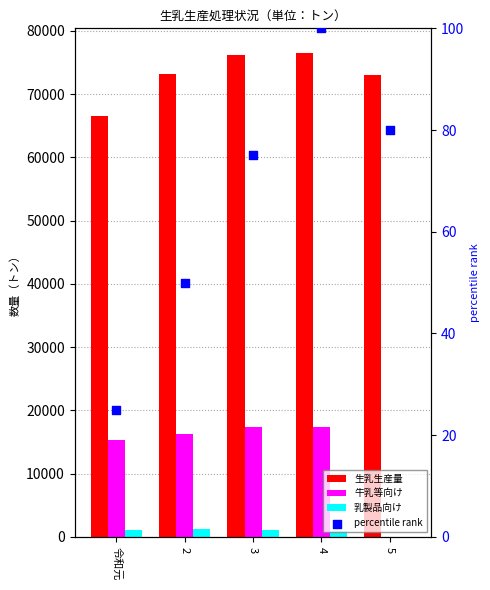

What are all the series names shown in the legend?

生乳生産量, 牛乳等向け, 乳製品向け, percentile rank